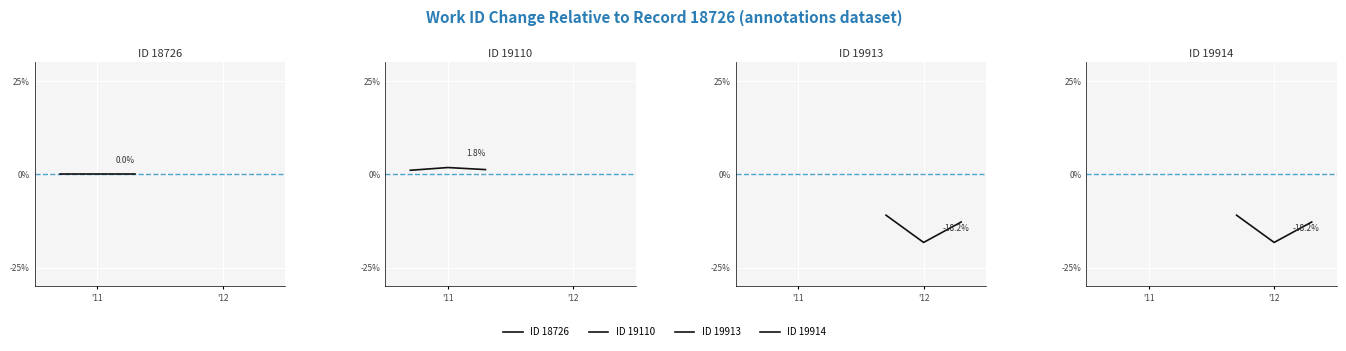

At which label does ID 19110 reach its minimum?

'11